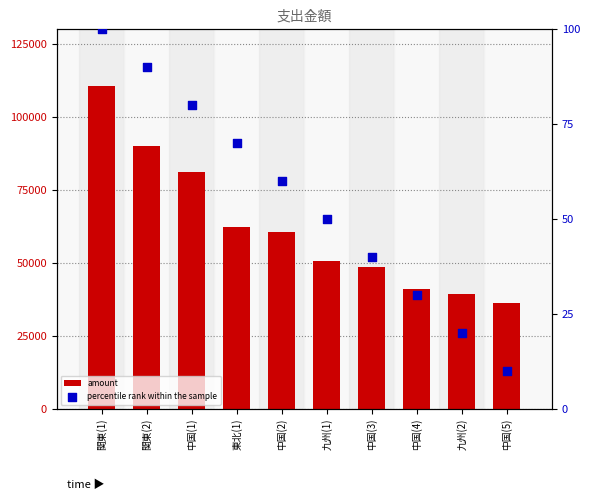

What are all the series names shown in the legend?

amount, percentile rank within the sample